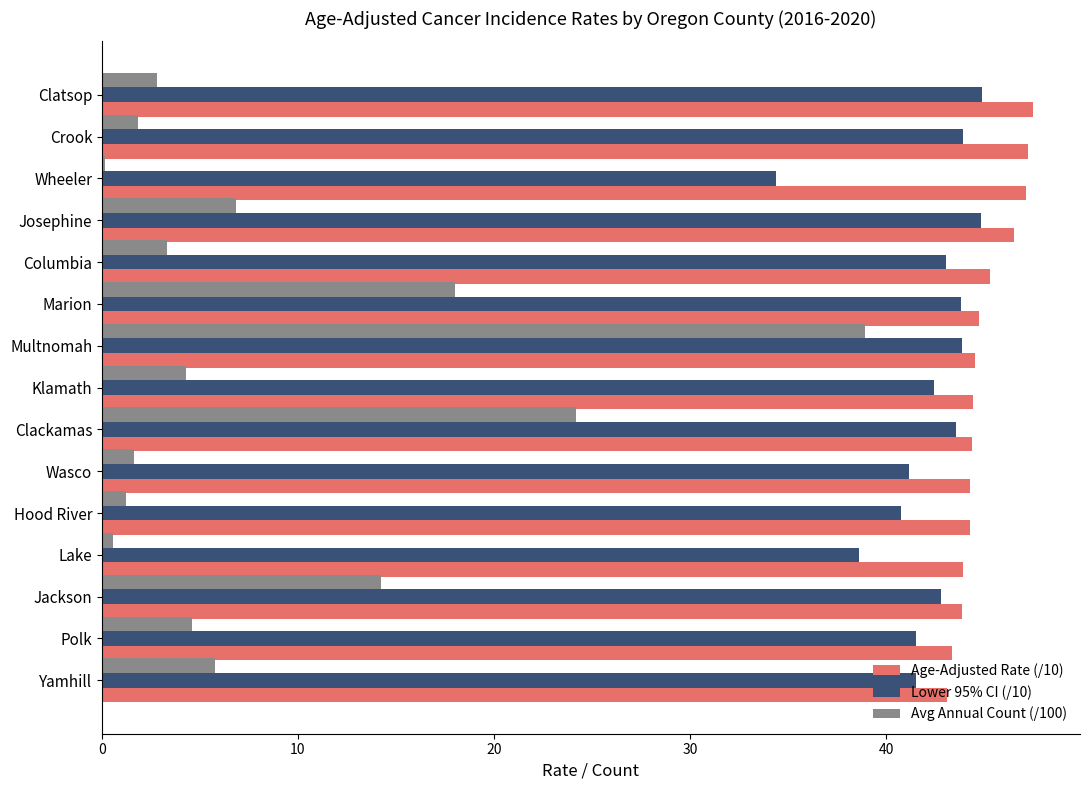

At which label is Avg Annual Count (/100) closest to 19?

Marion